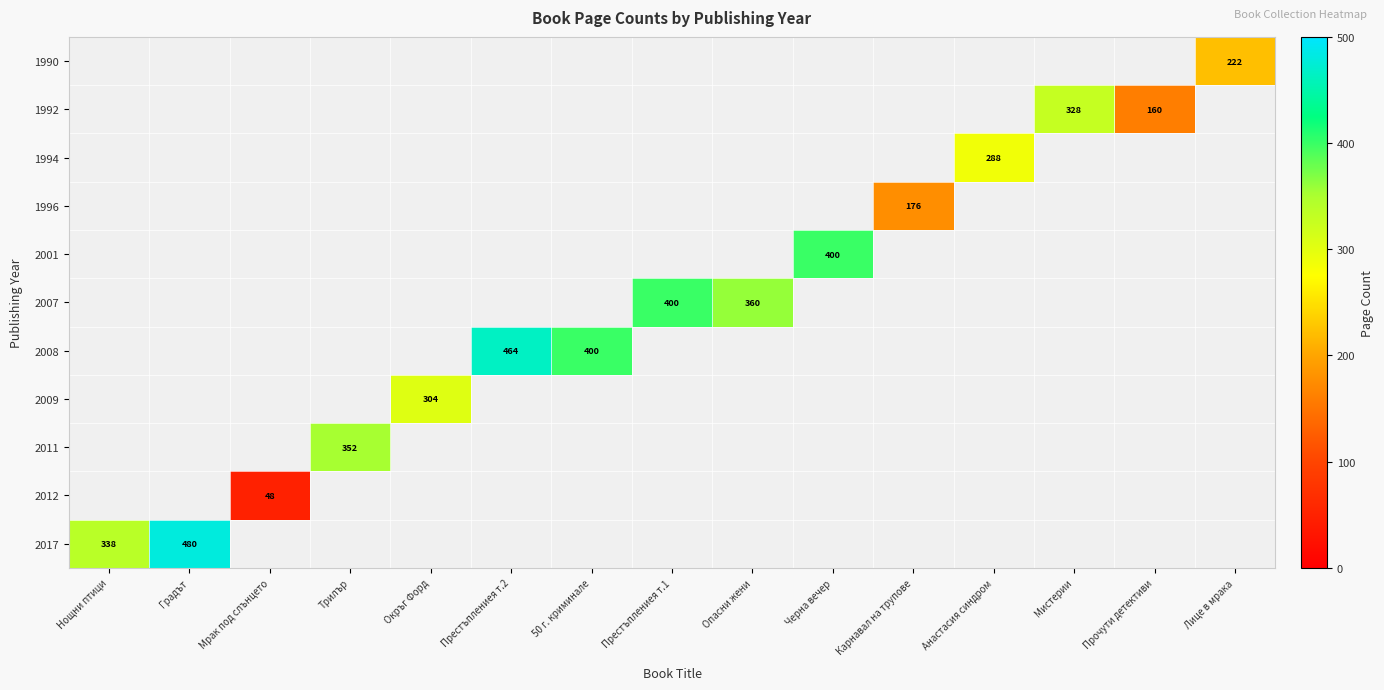

Count the number of categories in the chart.

15